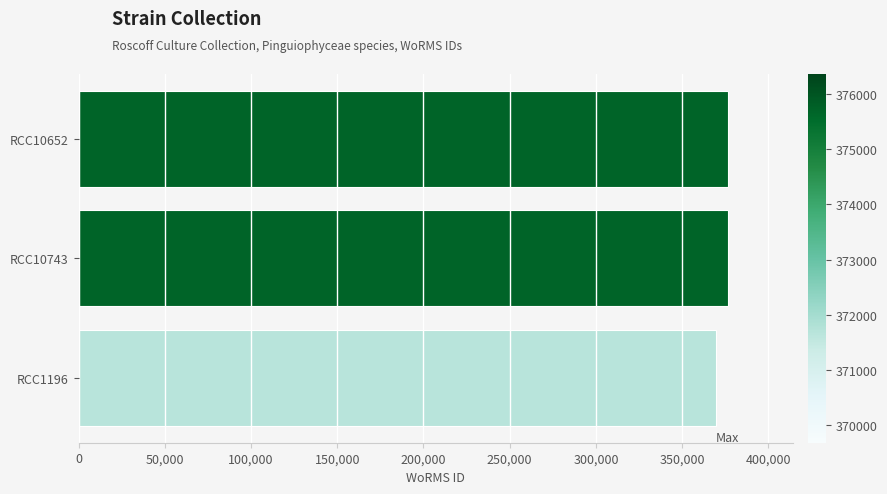

Reading top to bottom, transcribe all the data shown in this chart.

RCC10652=376357	RCC10743=376357	RCC1196=369688